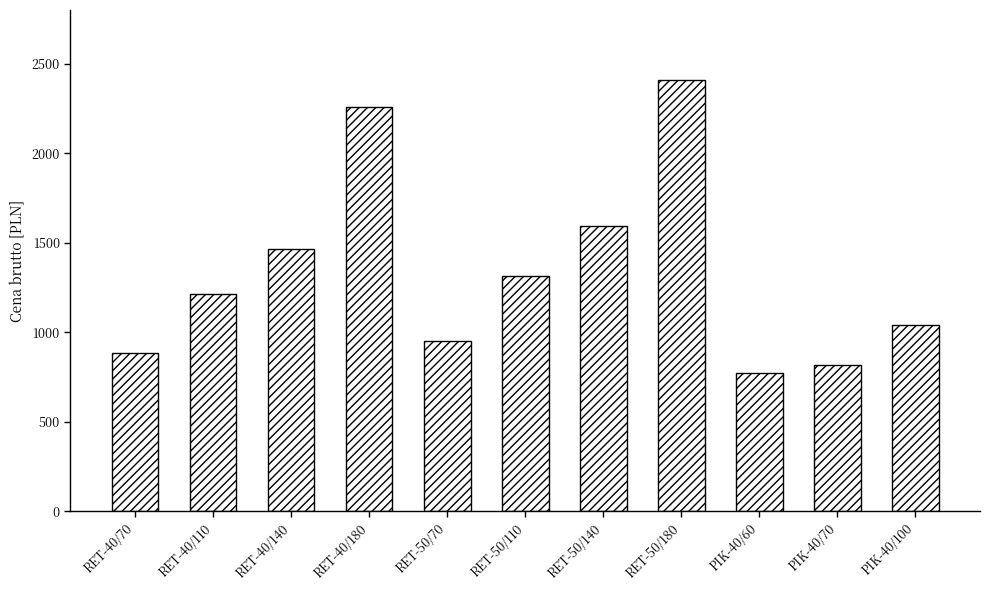

Rank the categories by value from lowest to highest.

PIK-40/60, PIK-40/70, RET-40/70, RET-50/70, PIK-40/100, RET-40/110, RET-50/110, RET-40/140, RET-50/140, RET-40/180, RET-50/180